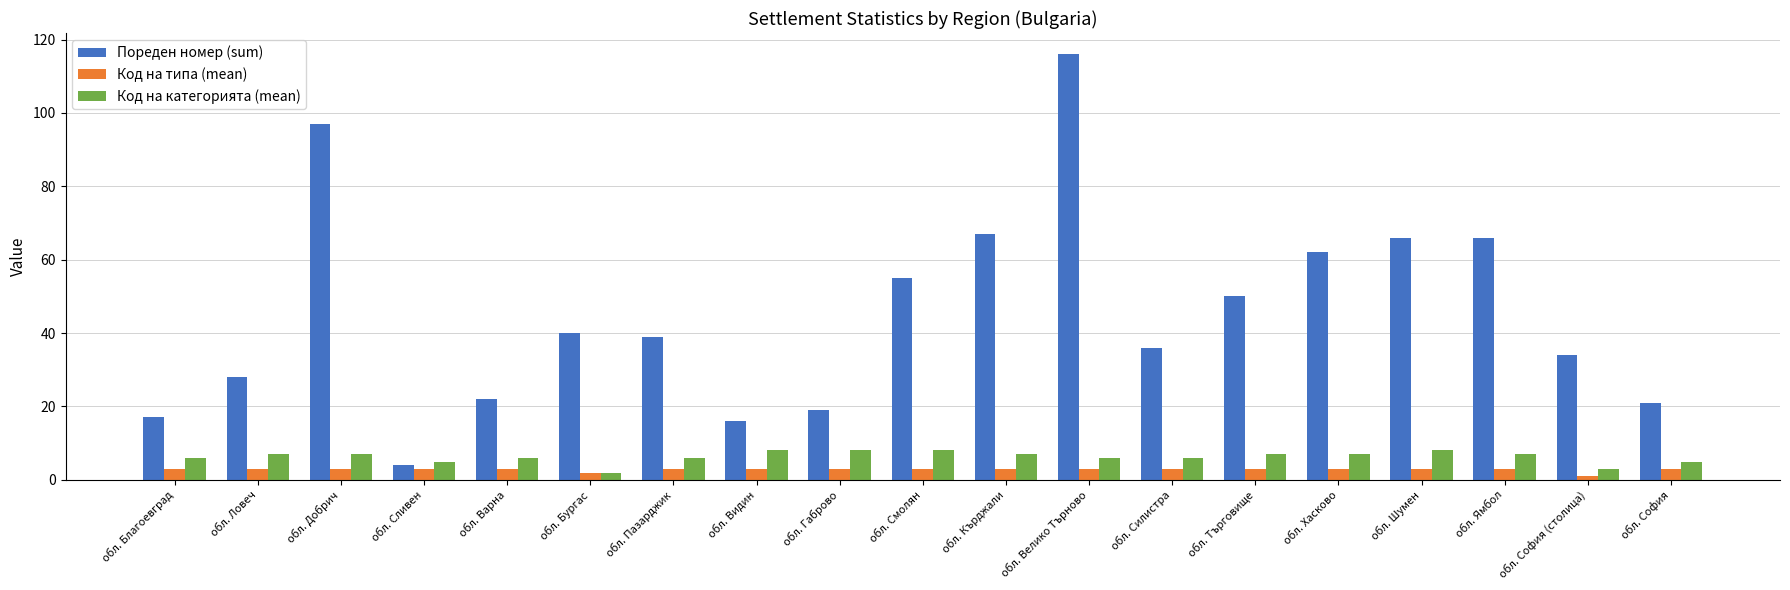

What are all the series names shown in the legend?

Пореден номер (sum), Код на типа (mean), Код на категорията (mean)